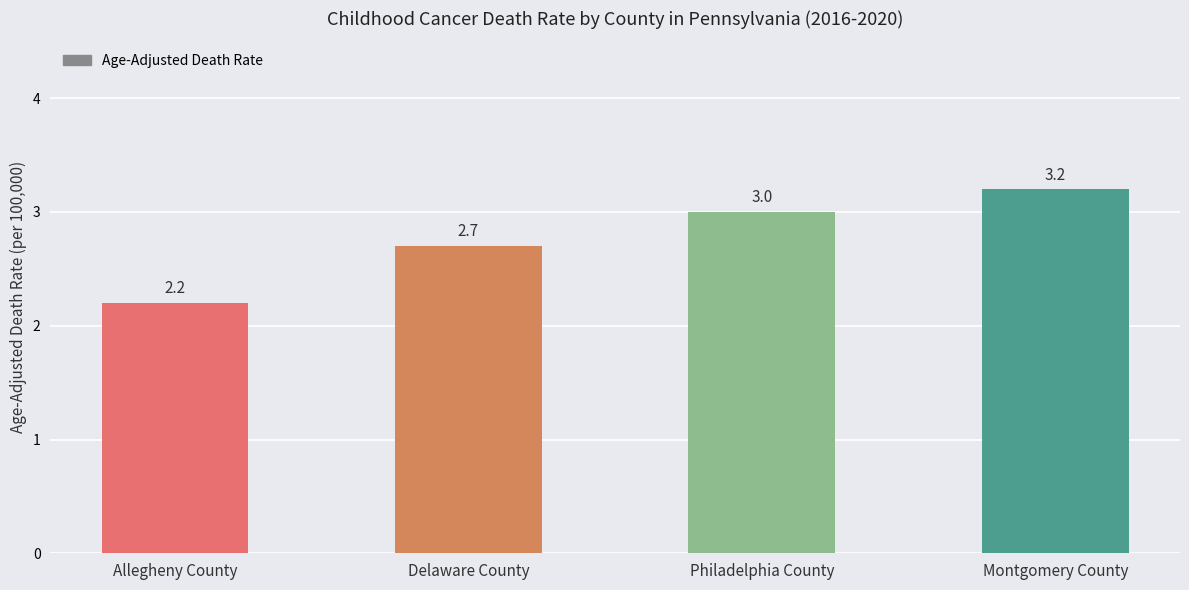

Count the values in the range 2 to 3.

3